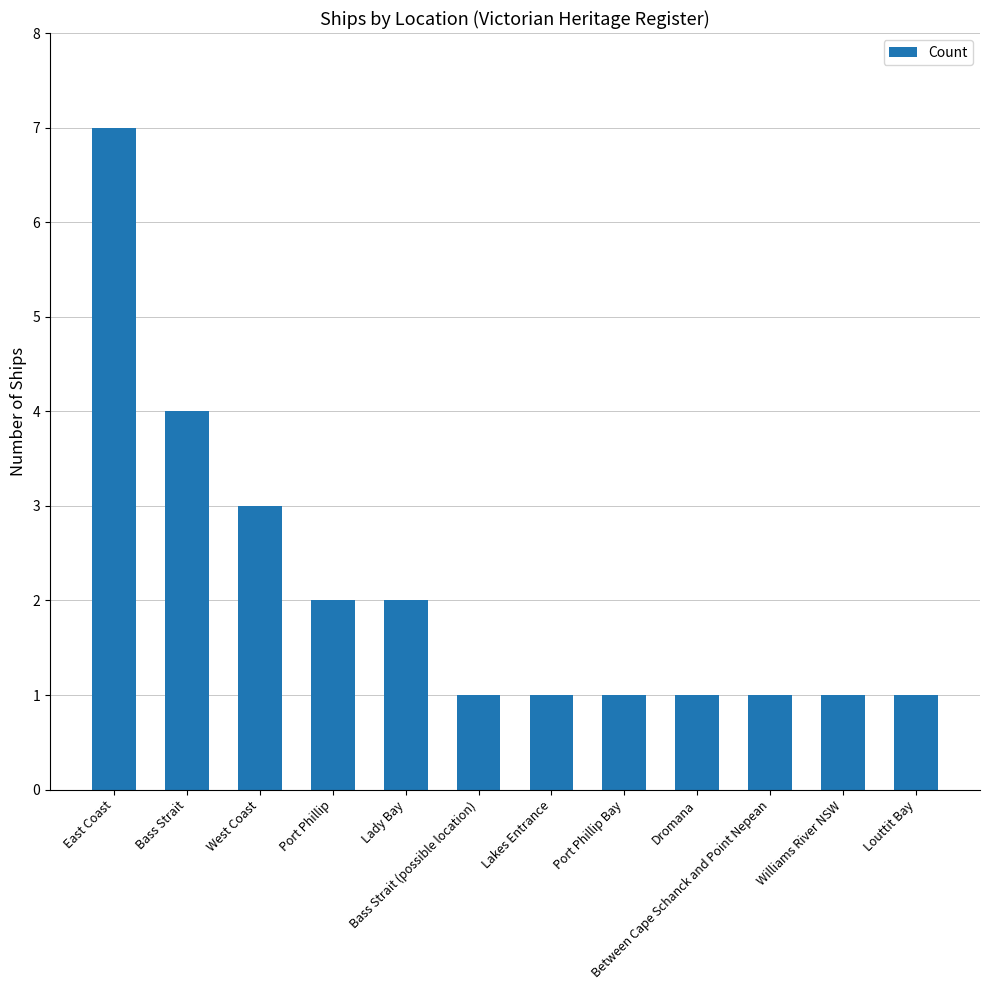

Reading left to right, transcribe all the data shown in this chart.

East Coast=7	Bass Strait=4	West Coast=3	Port Phillip=2	Lady Bay=2	Bass Strait (possible location)=1	Lakes Entrance=1	Port Phillip Bay=1	Dromana=1	Between Cape Schanck and Point Nepean=1	Williams River NSW=1	Louttit Bay=1